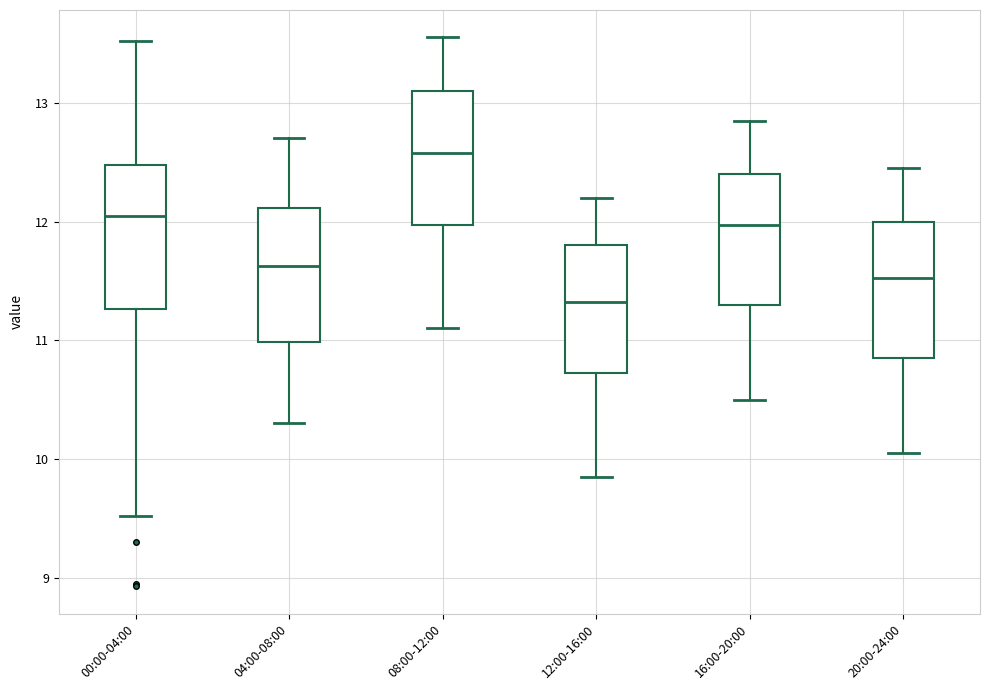

Which box's median line is the highest?

08:00-12:00